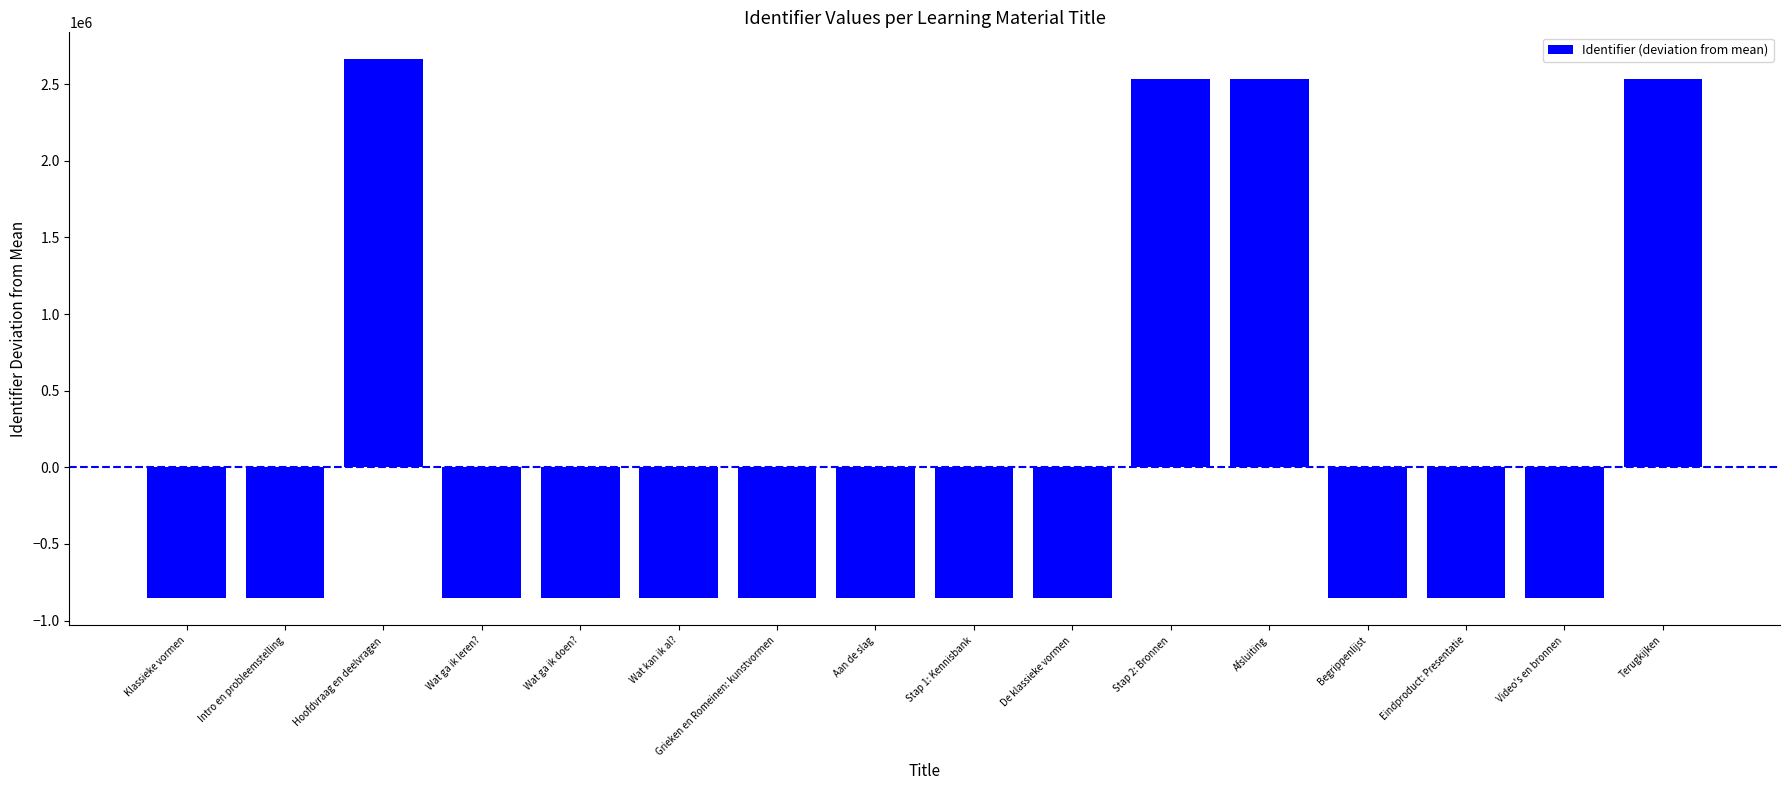

How many values are below -855207?

9